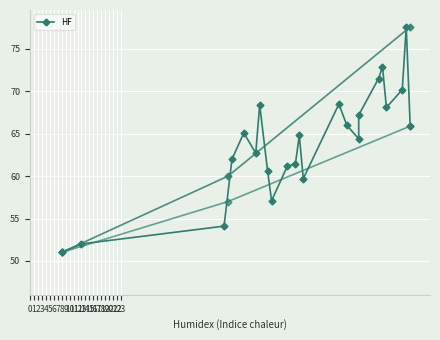

What is the value of the 21st point from the left?

70.2